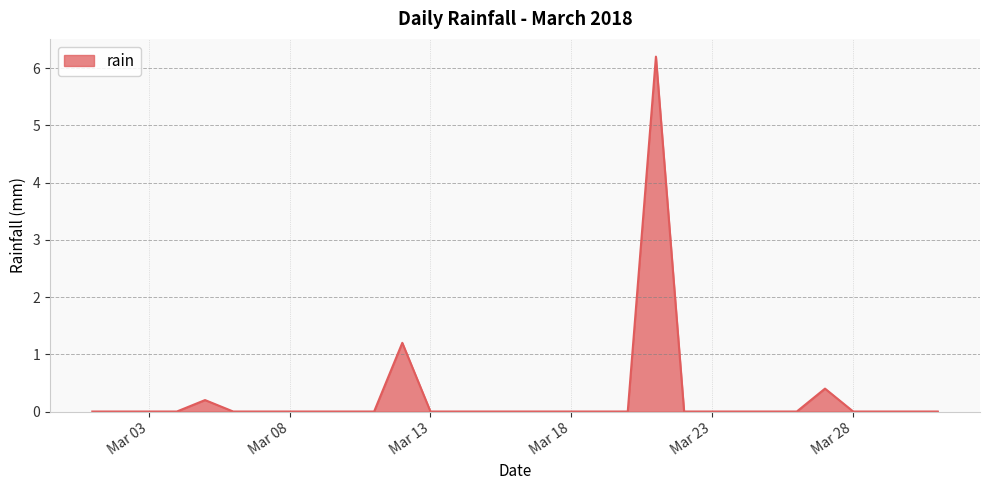

What is the difference between the maximum and minimum values?

6.2